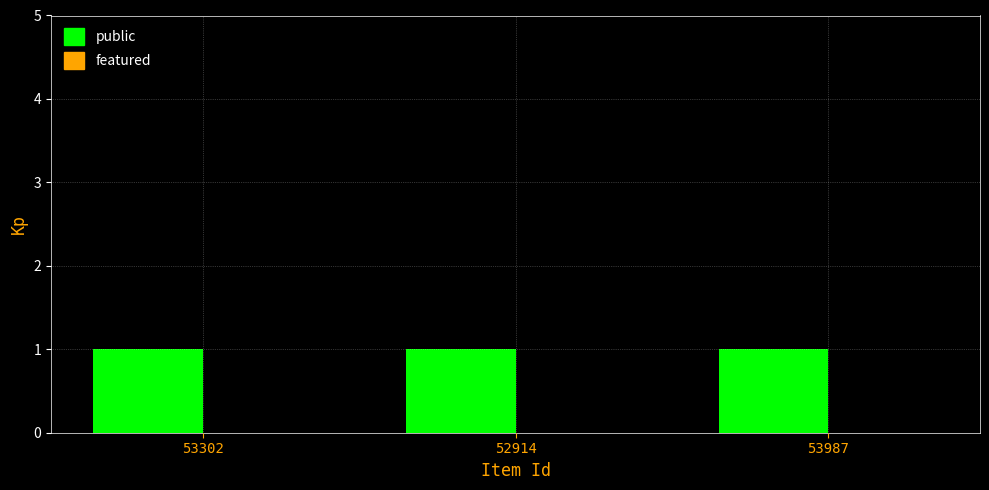

How many bars are there in each group?

2